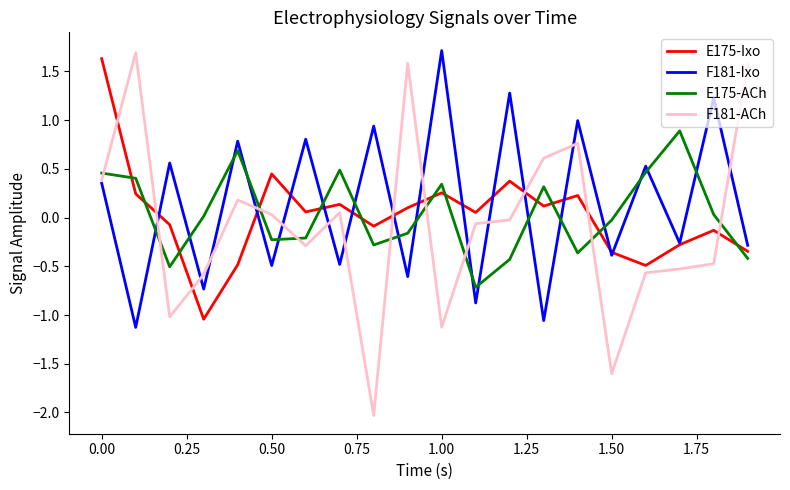

How many values in F181-ACh are above zero?

9